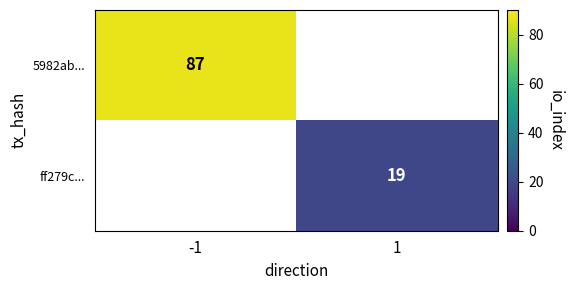

What is the greatest value displayed?

87.0